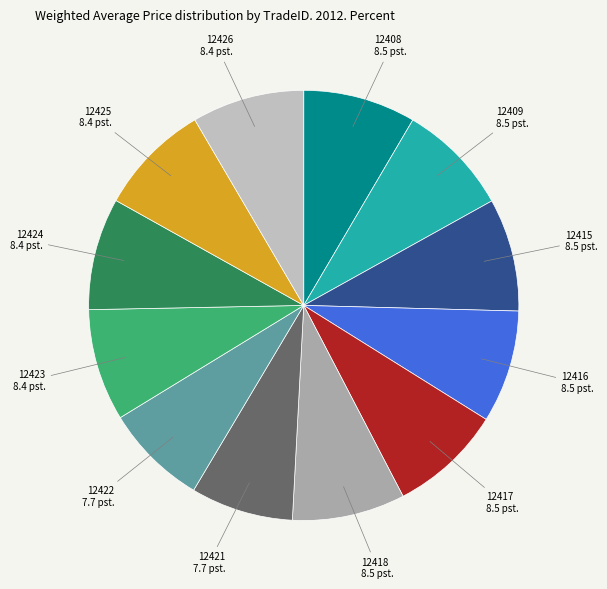

Does 12425 account for over 50% of the chart?

No